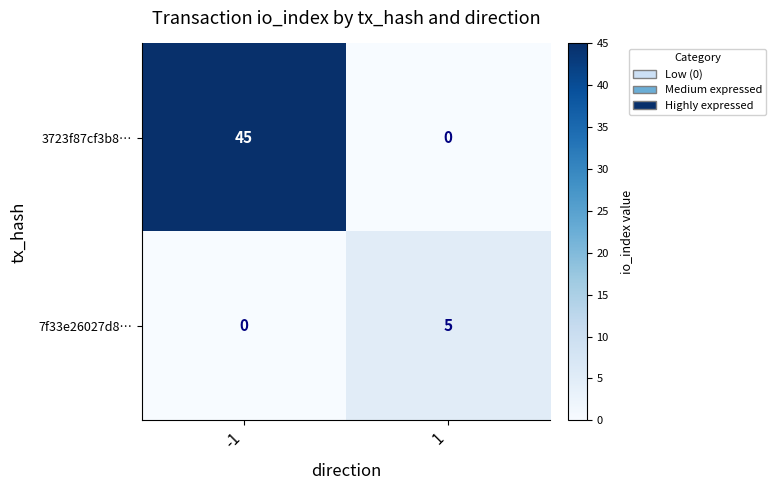

Count the number of data series in this chart.

2